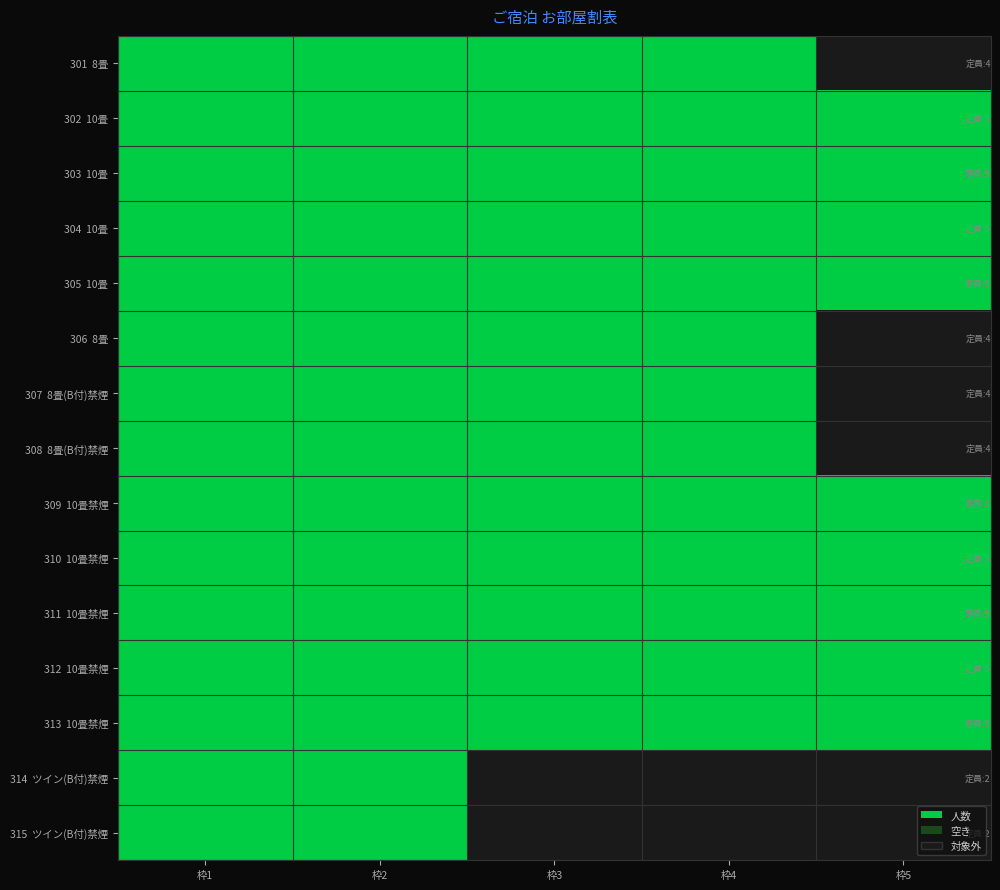

What is the spread (max minus min) of values at 枠4?

1.3